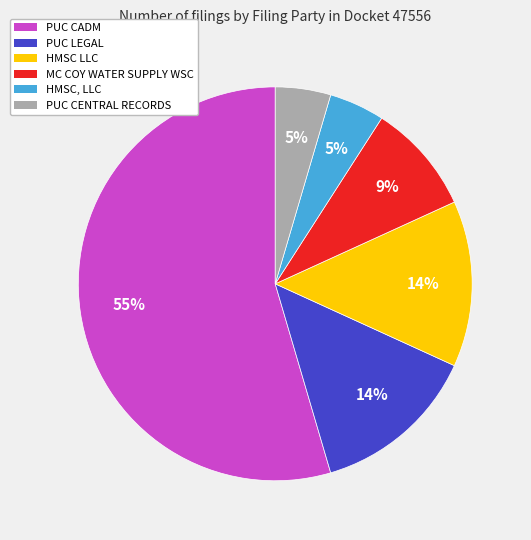

How many segments does this pie chart have?

6